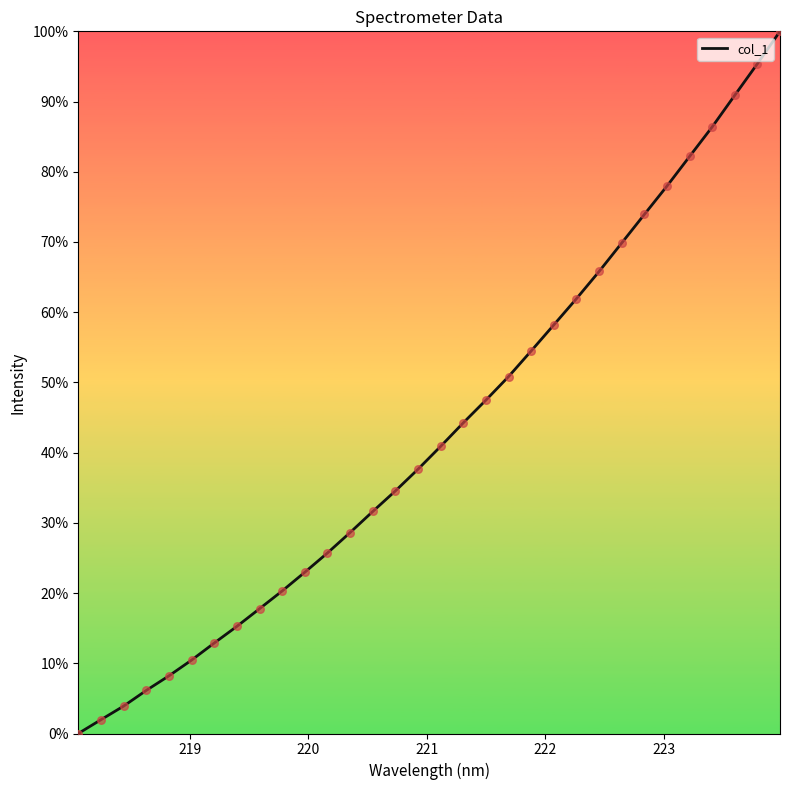

What is the difference between the maximum and minimum values?

100.0